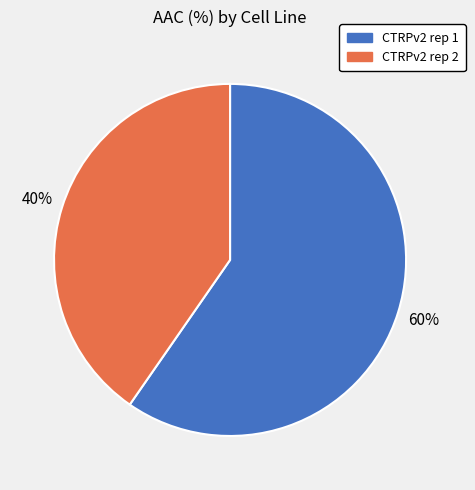

Rank the categories by value from lowest to highest.

CTRPv2 rep 2, CTRPv2 rep 1